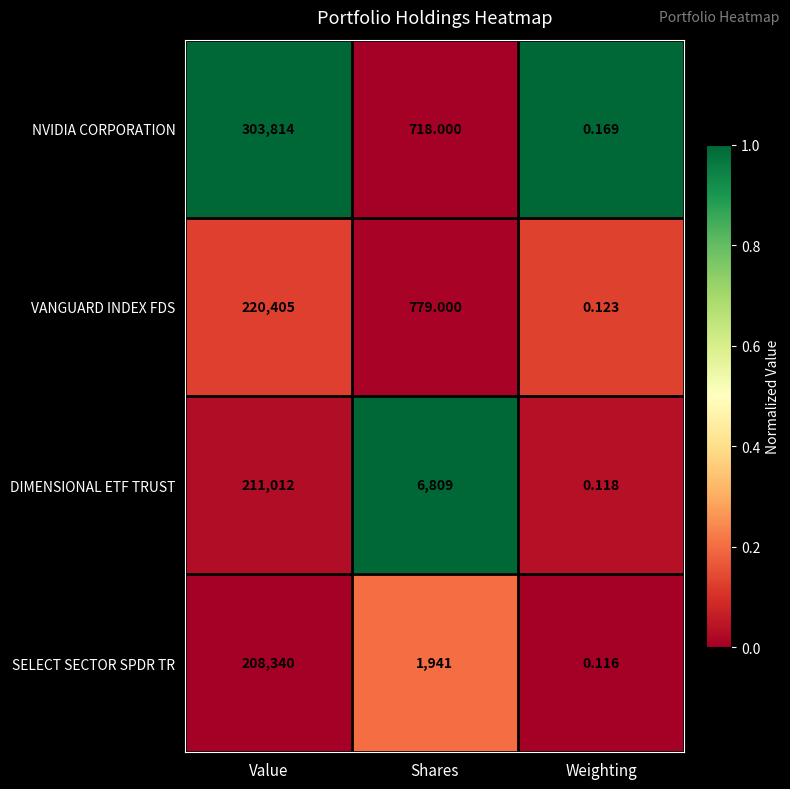

Between Value and Shares, which series saw the biggest shift?

NVIDIA CORPORATION